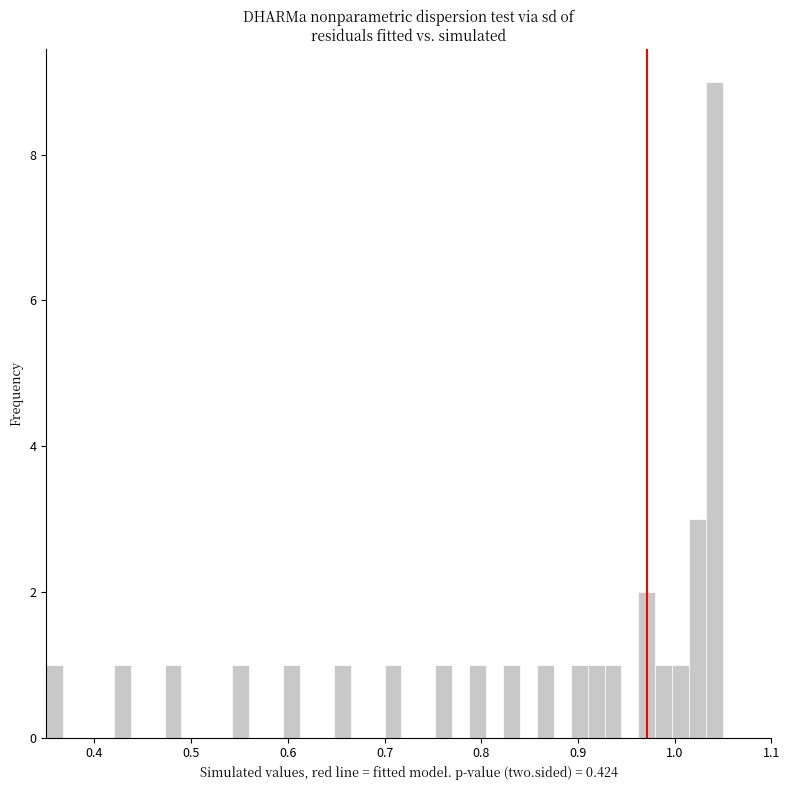

Read against the x-axis, roughly where is the centre of the tallest bar?

1.04